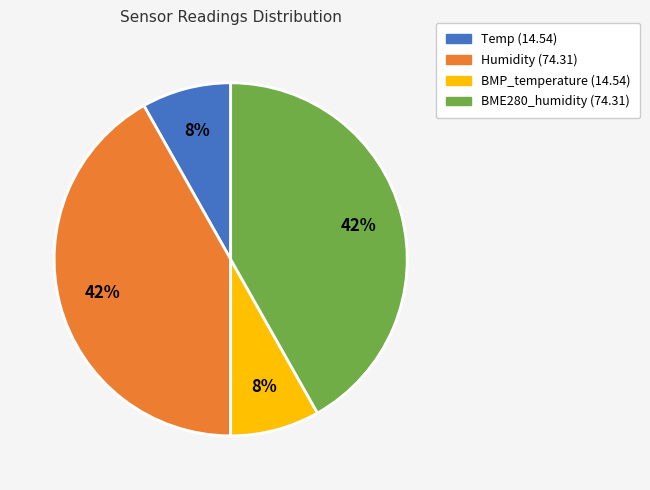

The BMP_temperature (14.54) slice represents 8% of the pie. True or false?

True